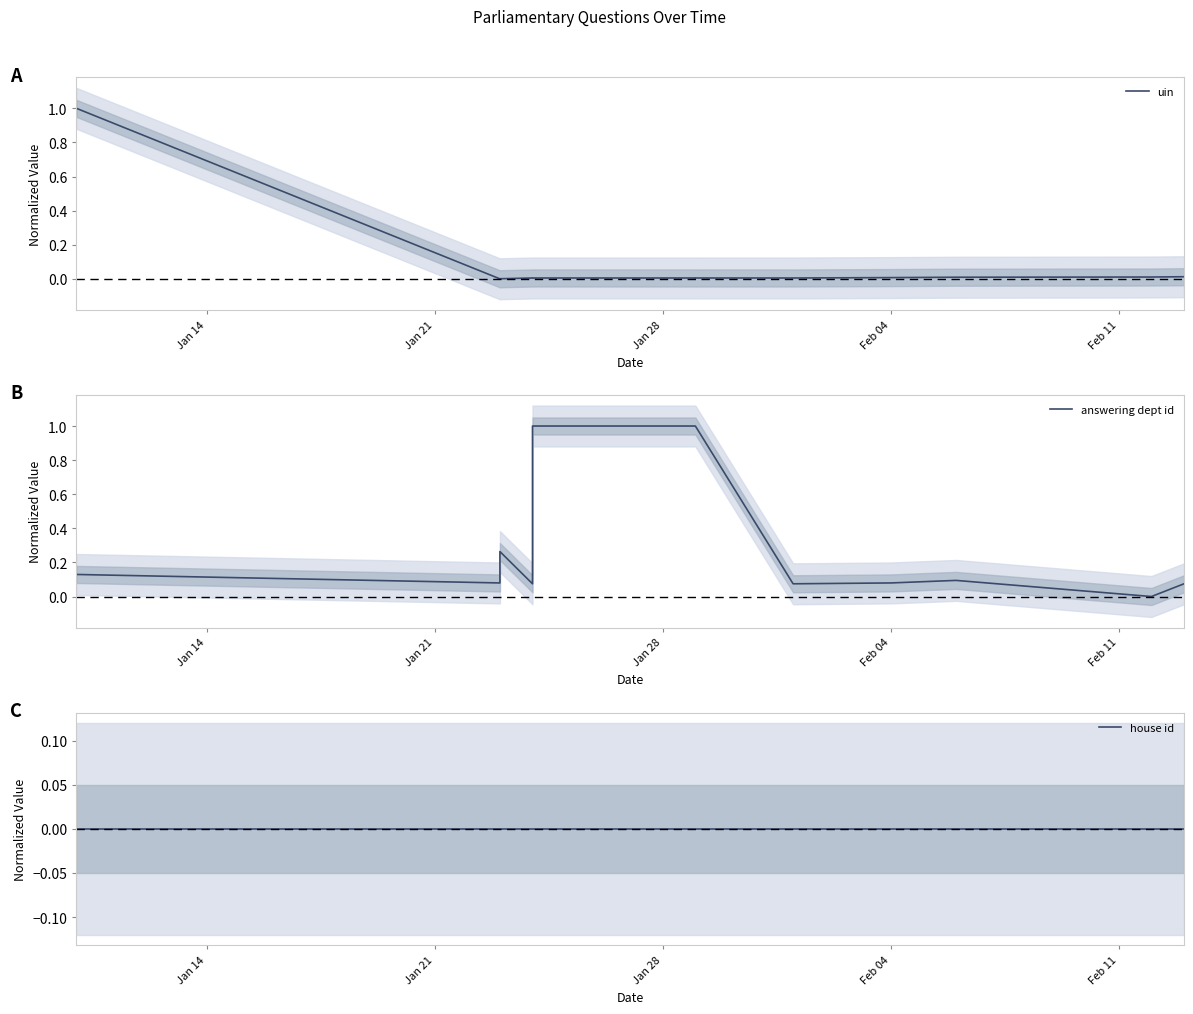

True or false: uin and house id cross at least once.

False